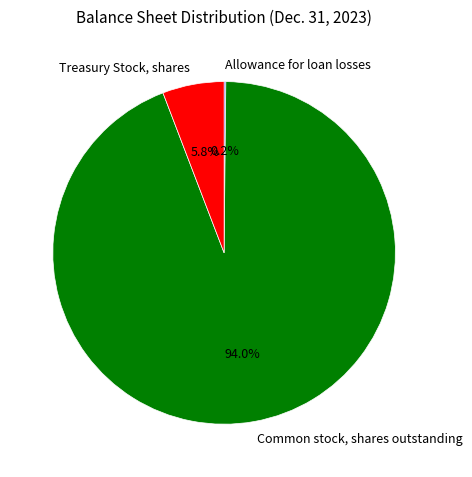

Does Common stock, shares outstanding account for over 50% of the chart?

Yes